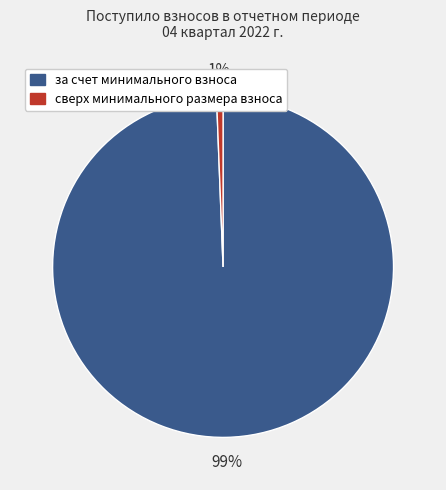

Is it true that за счет минимального взноса is 99% of the pie?

True